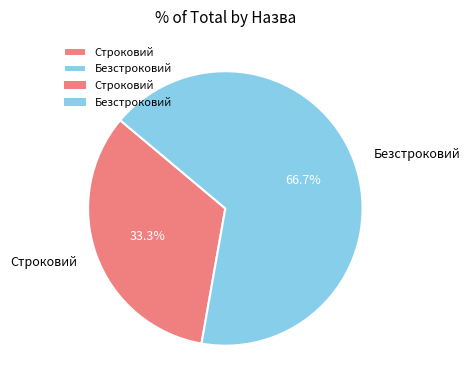

What percentage is the Строковий slice, to the nearest percent?

33%